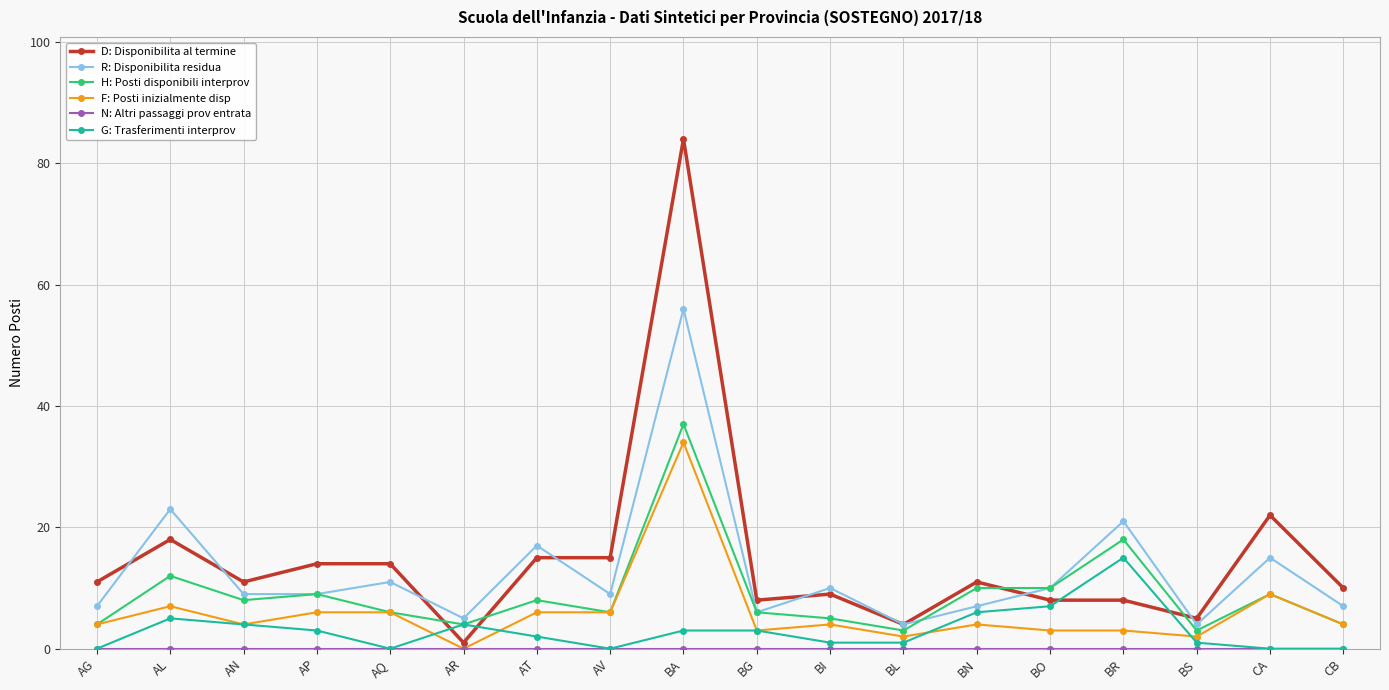

Count the number of data series in this chart.

6